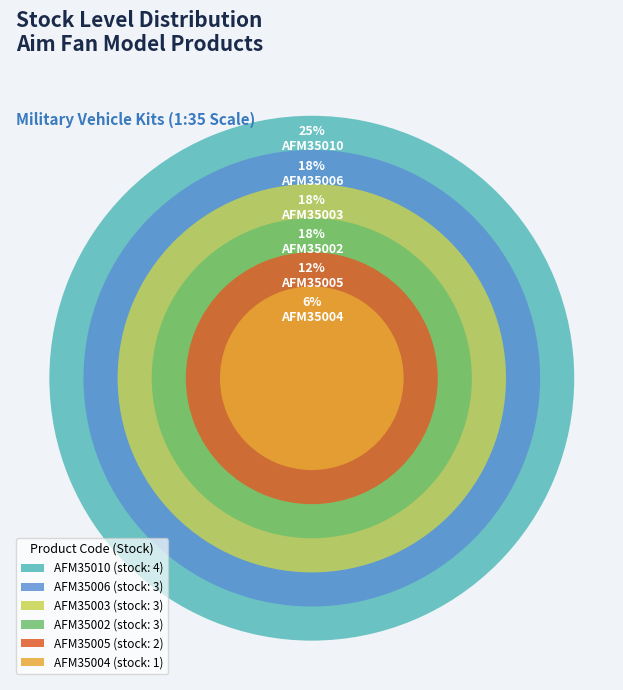

Is the sum of AFM35004 and AFM35010 greater than half?

No